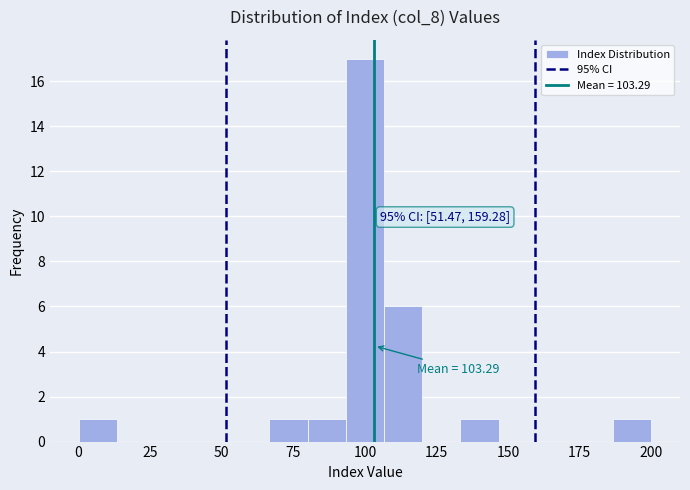

Around what value on the x-axis is the tallest bar? Give the approximate position of its centre, as read against the axis.

100